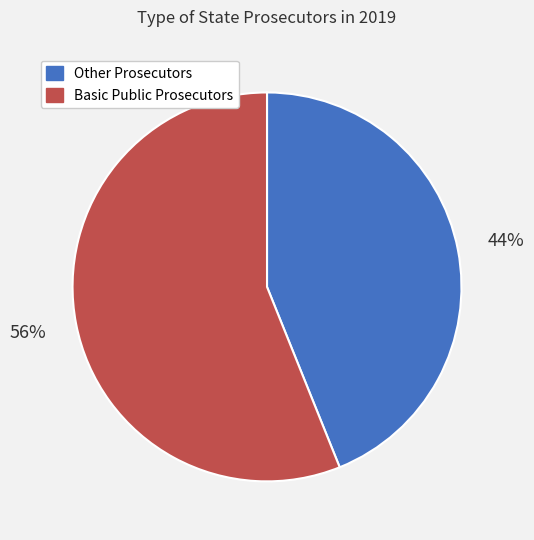

How many slices are in this pie chart?

2